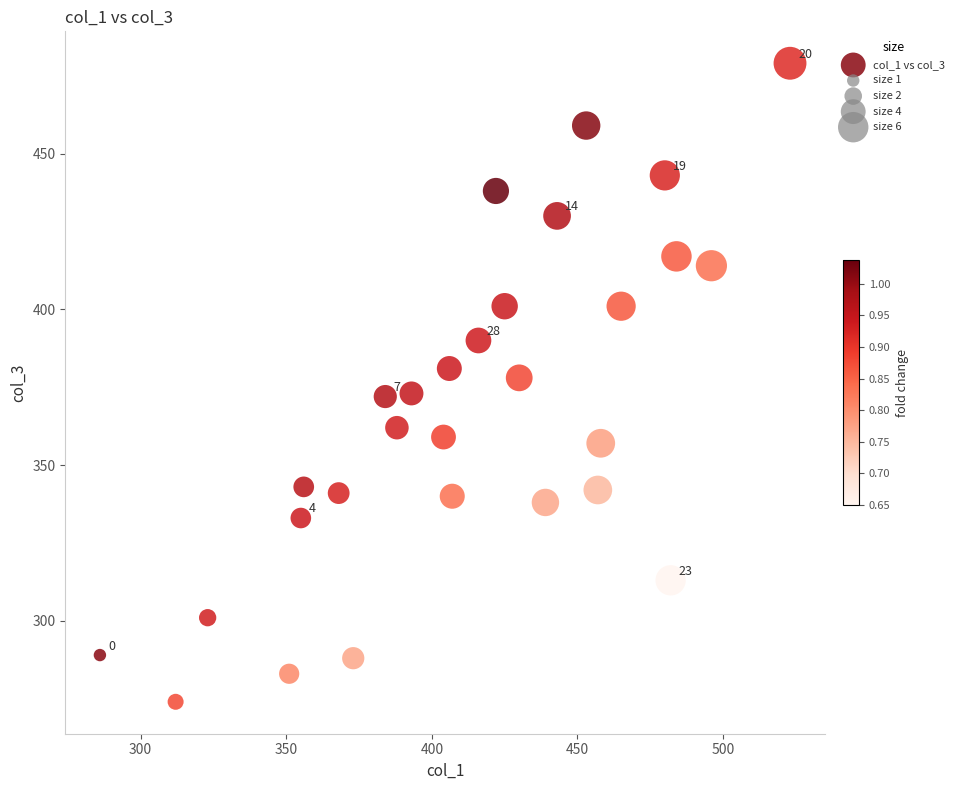

What is the range of Y values (max minus min)?

205